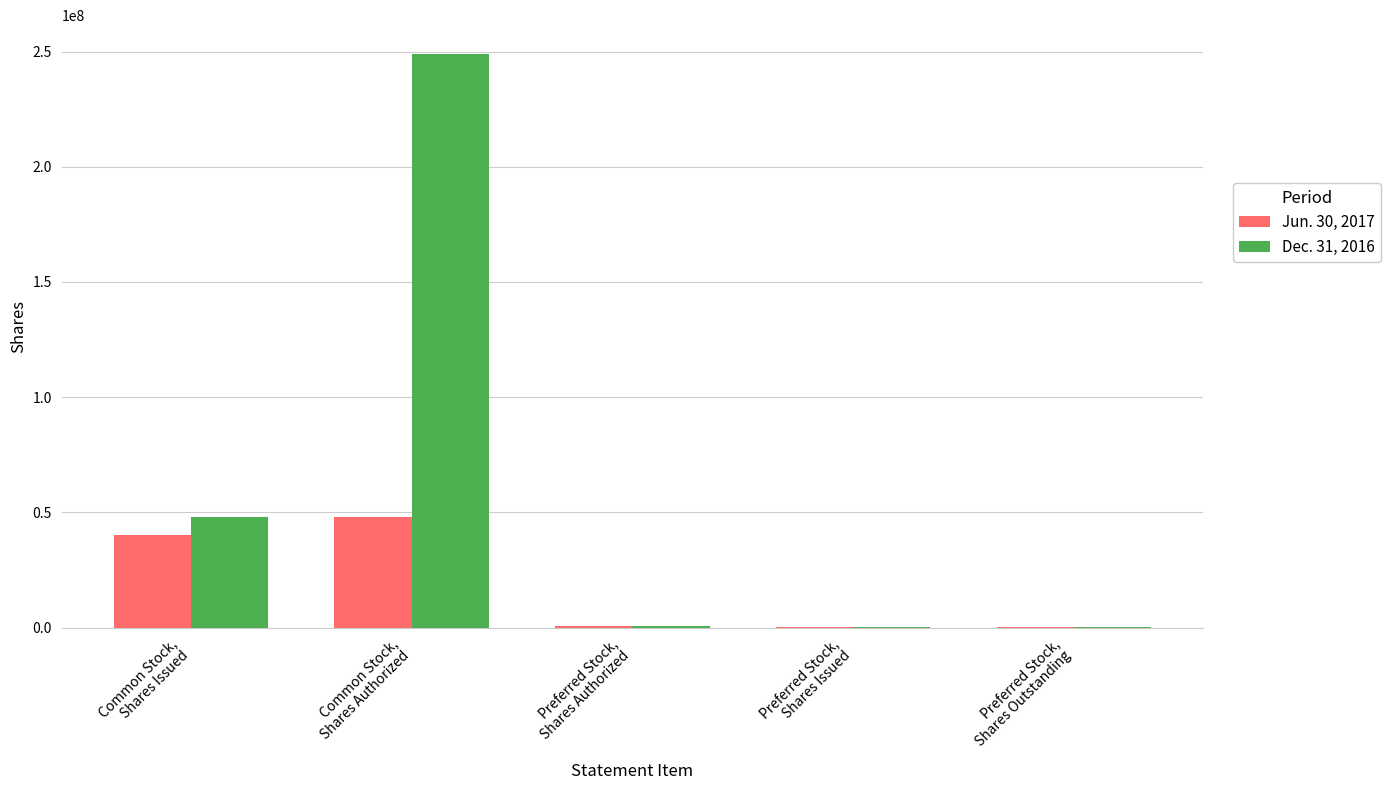

At which category is the sum across all series the highest?

Common Stock,
Shares Authorized